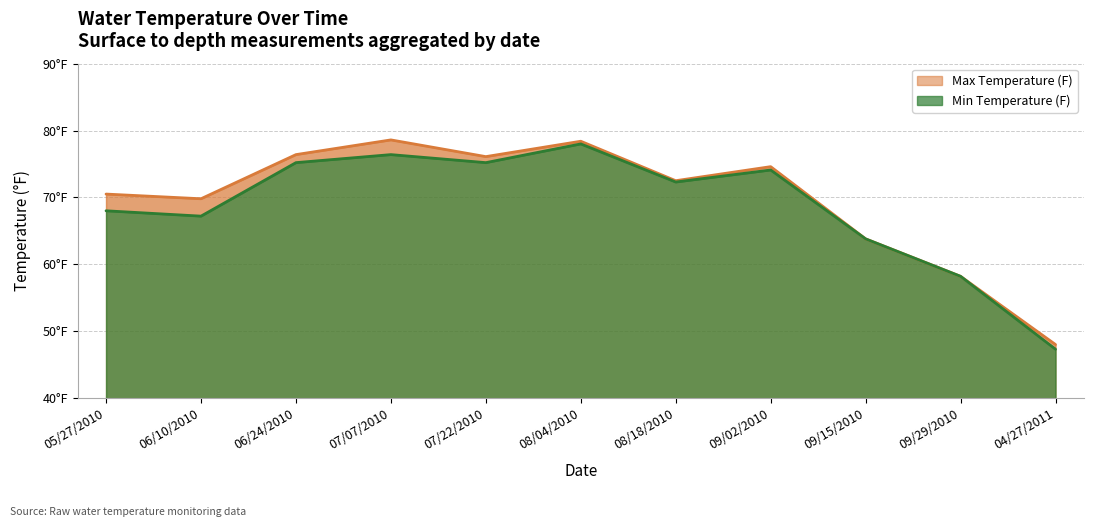

What is the difference between the Max Temperature (F) values at 04/27/2011 and 08/04/2010?

30.4